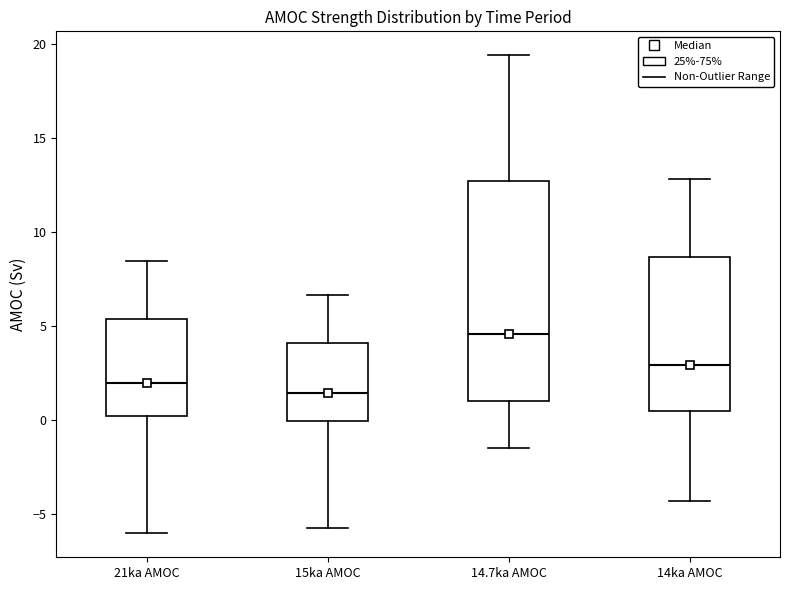

Which box has the highest median line?

14.7ka AMOC